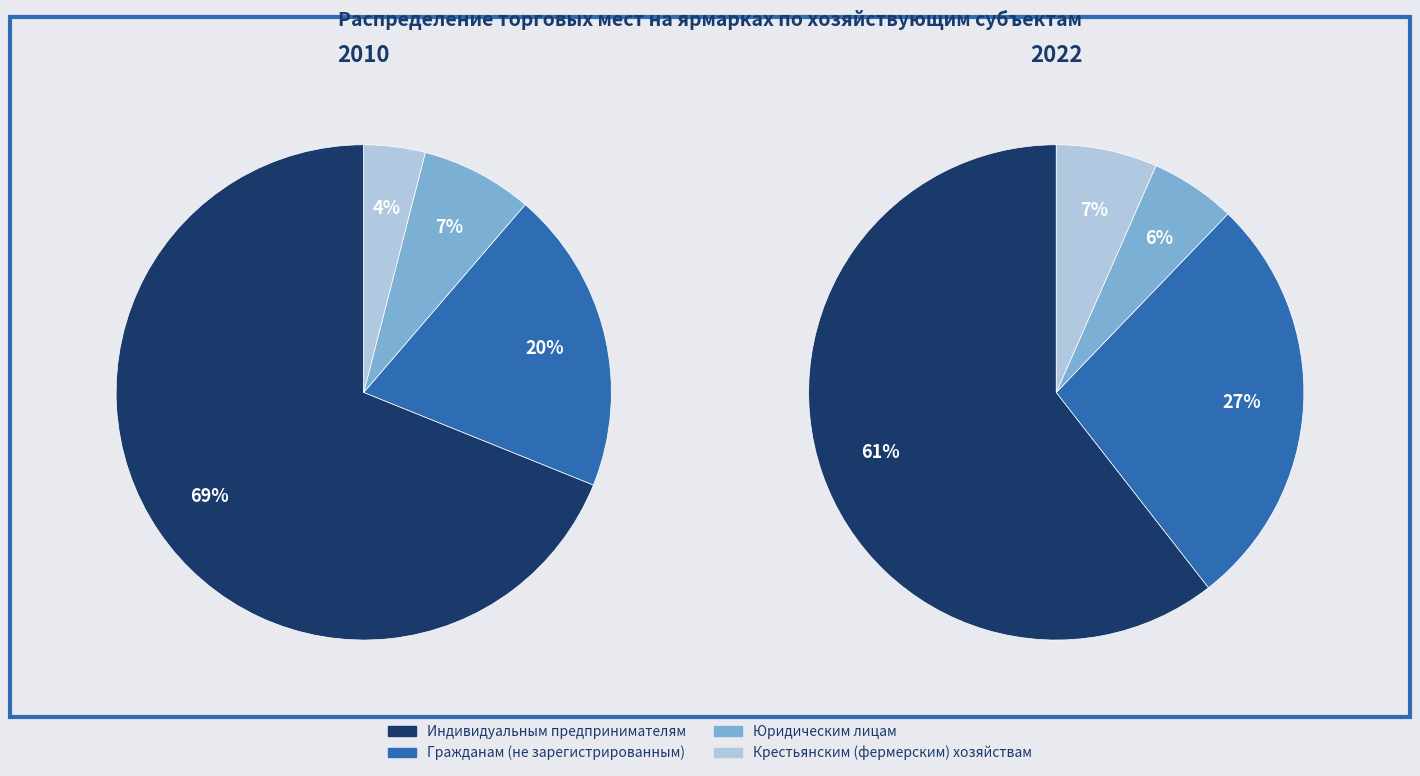

To the nearest percent, what portion does Юридическим лицам represent?

6%